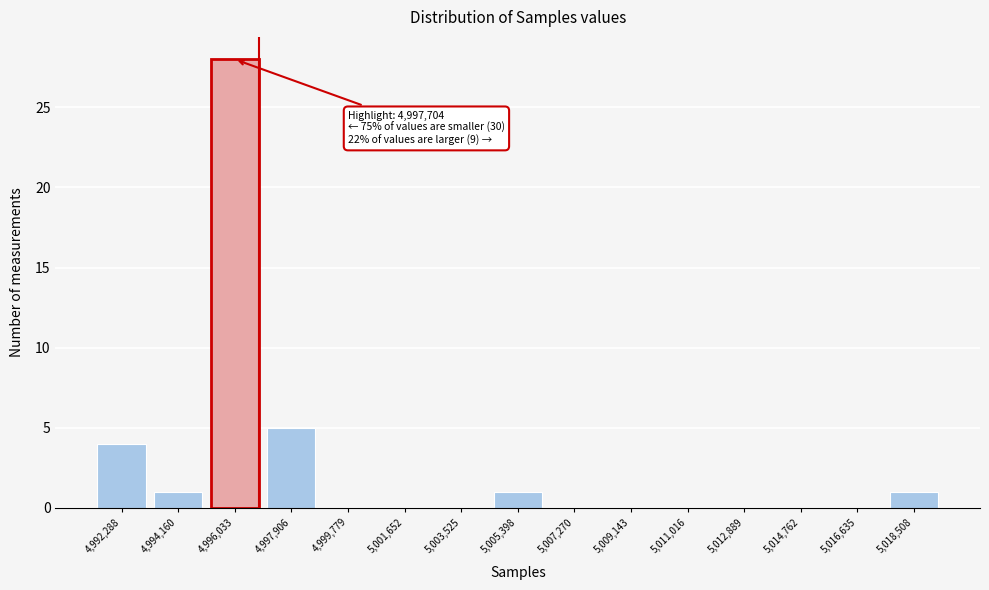

Reading left to right, transcribe all the data shown in this chart.

4,992,288=4	4,994,160=1	4,996,033=28	4,997,906=5	4,999,779=0	5,001,652=0	5,003,525=0	5,005,398=1	5,007,270=0	5,009,143=0	5,011,016=0	5,012,889=0	5,014,762=0	5,016,635=0	5,018,508=1